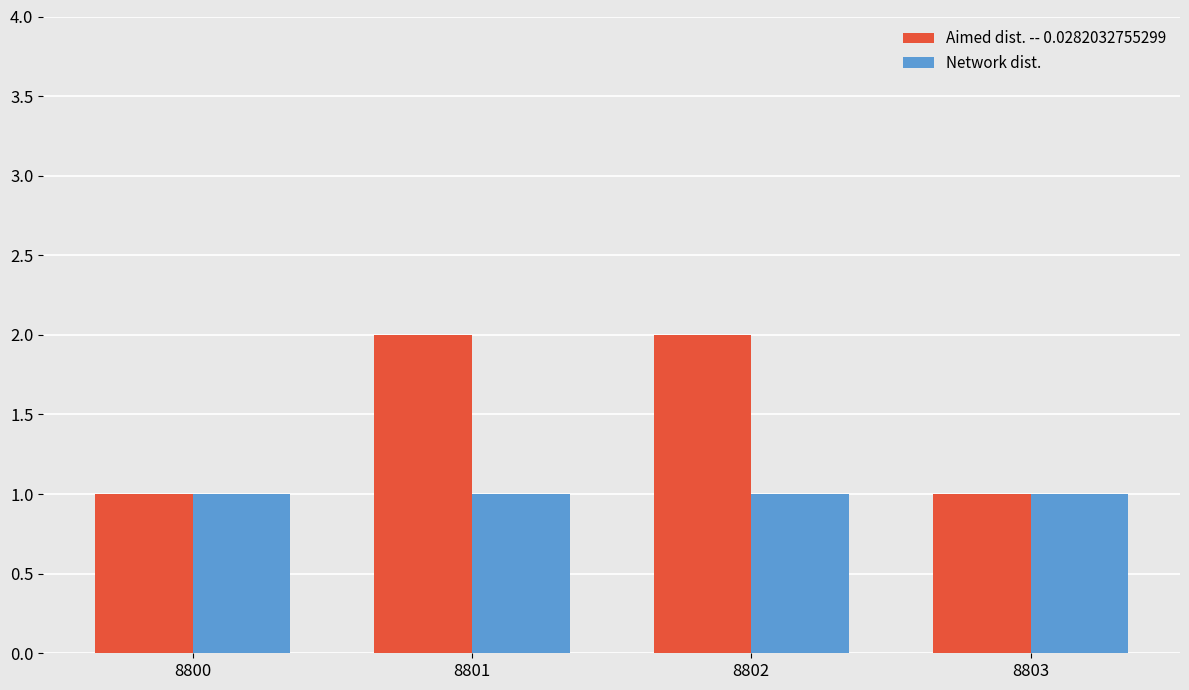

Count the number of data series in this chart.

2